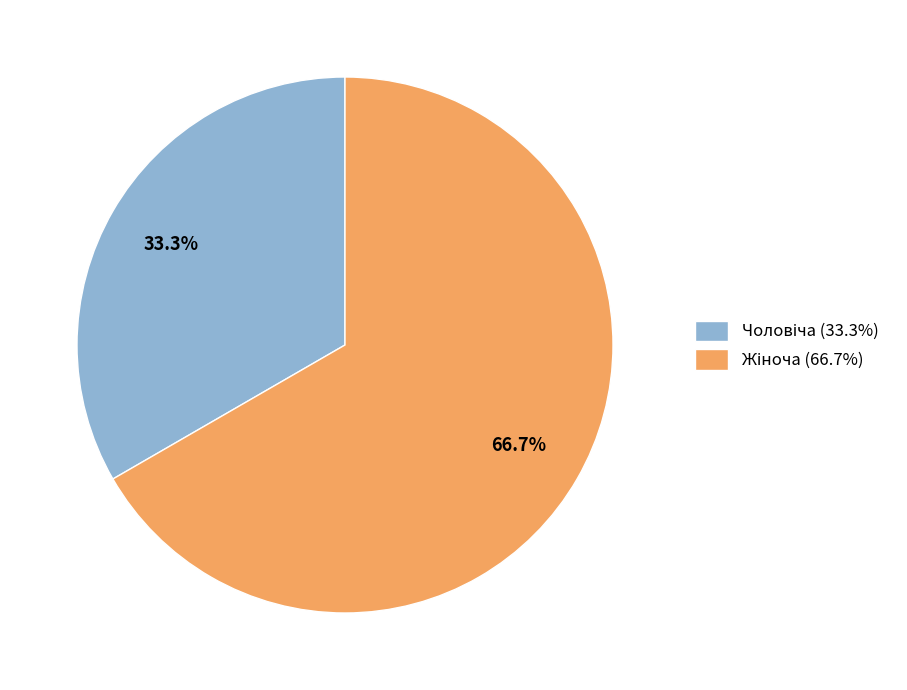

Does any single category account for the majority?

Yes